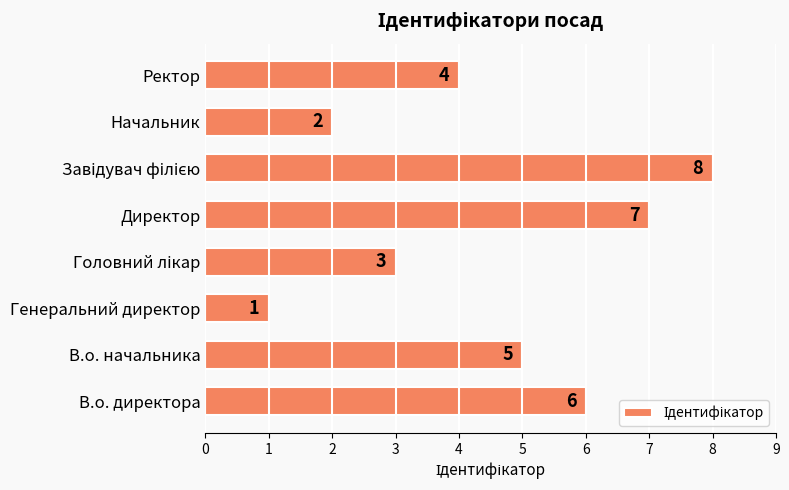

Which category has the lowest value across all series?

Генеральний директор